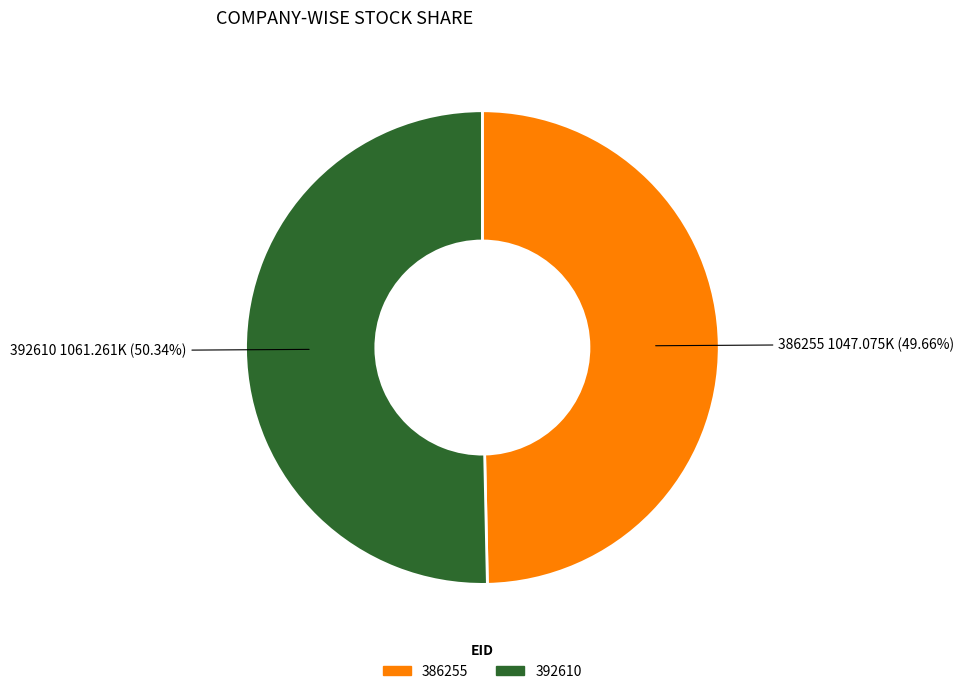

Count the number of slices in the pie.

2